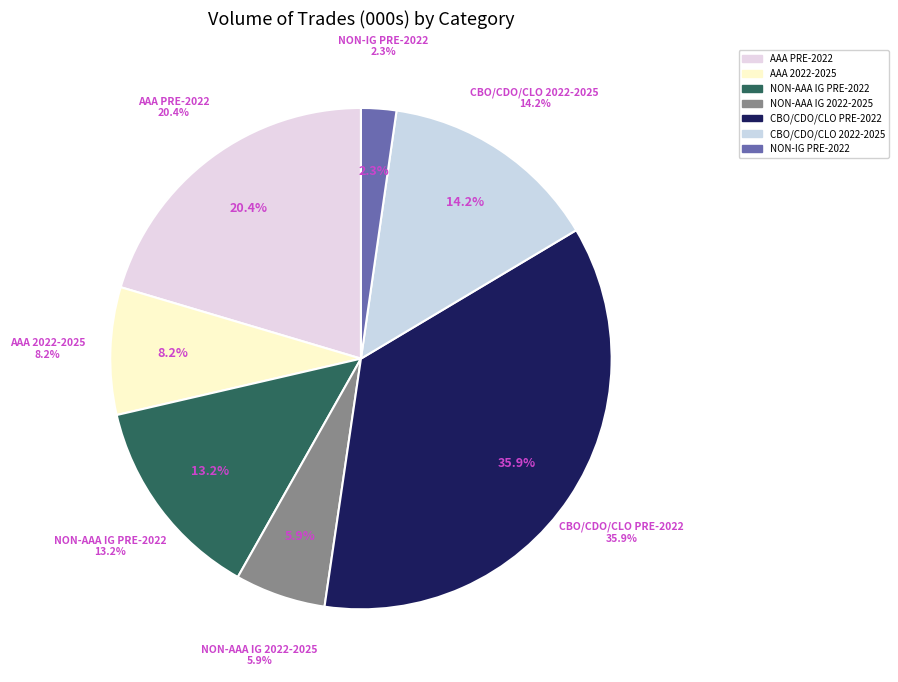

How many slices are in this pie chart?

7